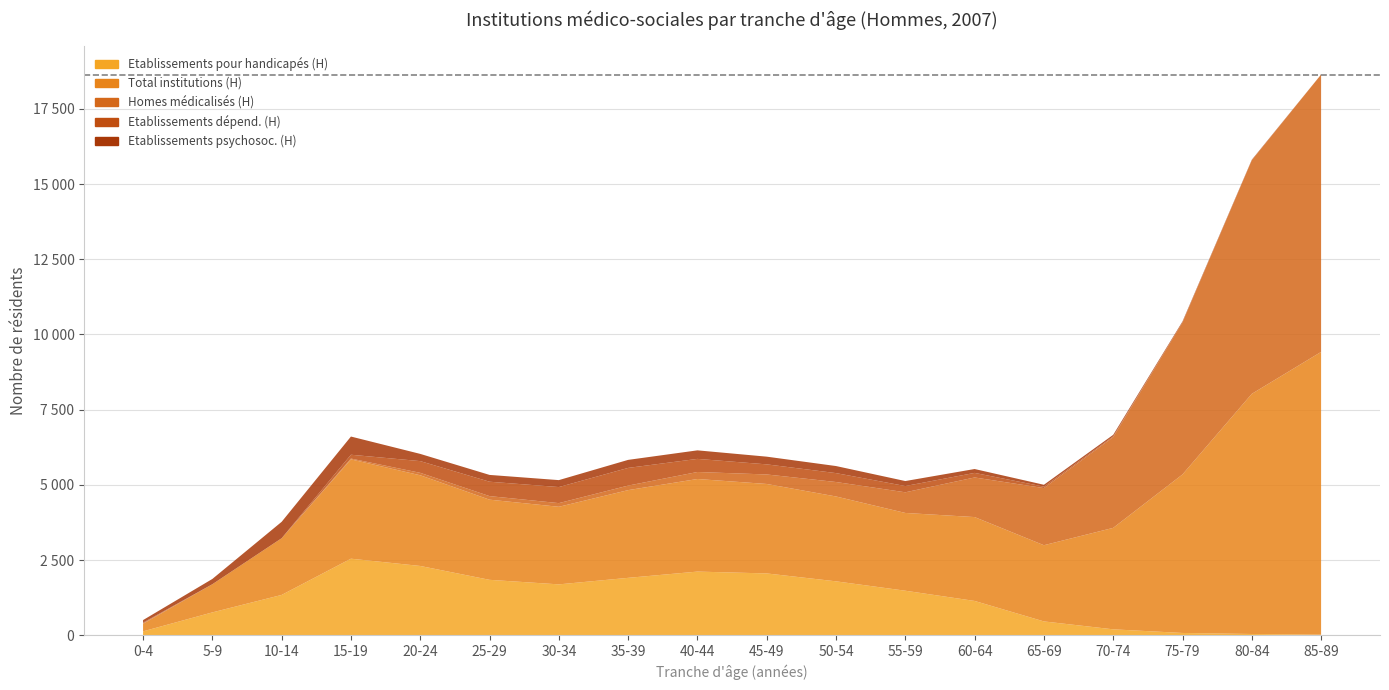

Reading left to right, what are all the values shown in this chart?

Etablissements pour handicapés (H): 0-4=128	5-9=758	10-14=1339	15-19=2544	20-24=2302	25-29=1841	30-34=1690	35-39=1907	40-44=2115	45-49=2054	50-54=1791	55-59=1479	60-64=1139	65-69=458	70-74=195	75-79=74	80-84=40	85-89=18
Total institutions (H): 0-4=251	5-9=935	10-14=1885	15-19=3303	20-24=3016	25-29=2666	30-34=2580	35-39=2917	40-44=3079	45-49=2975	50-54=2822	55-59=2586	60-64=2789	65-69=2534	70-74=3374	75-79=5272	80-84=7986	85-89=9402
Homes médicalisés (H): 0-4=17	5-9=0	10-14=0	15-19=27	20-24=81	25-29=118	30-34=122	35-39=151	40-44=233	45-49=316	50-54=481	55-59=687	60-64=1317	65-69=1900	70-74=3018	75-79=5055	80-84=7767	85-89=9224
Etablissements dépend. (H): 0-4=21	5-9=2	10-14=1	15-19=127	20-24=390	25-29=479	30-34=534	35-39=588	40-44=436	45-49=336	50-54=296	55-59=208	60-64=152	65-69=49	70-74=27	75-79=7	80-84=3	85-89=1
Etablissements psychosoc. (H): 0-4=85	5-9=175	10-14=545	15-19=605	20-24=240	25-29=226	30-34=231	35-39=267	40-44=284	45-49=256	50-54=235	55-59=166	60-64=129	65-69=61	70-74=49	75-79=26	80-84=15	85-89=0